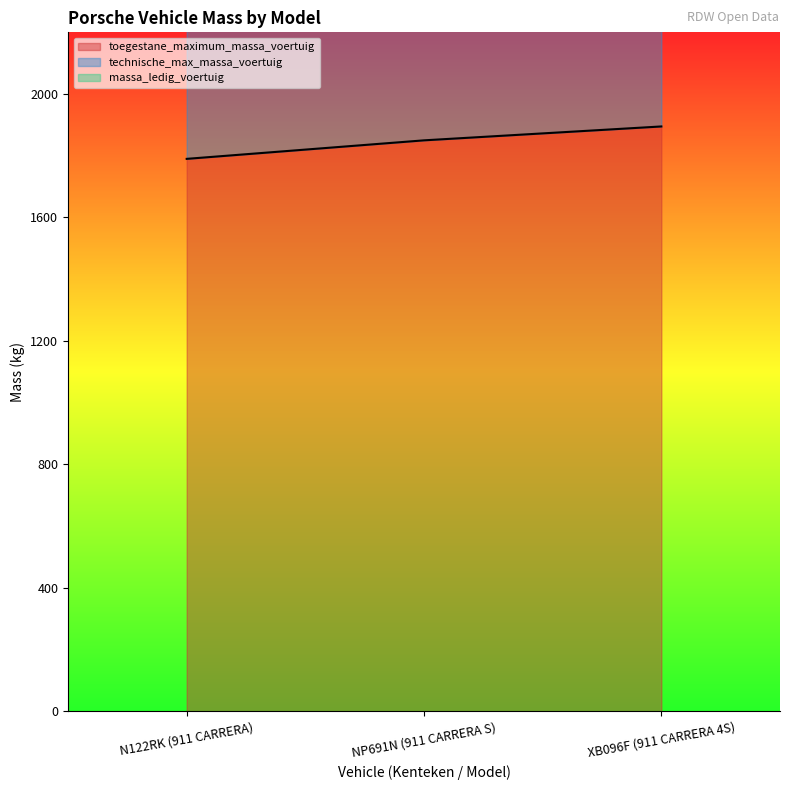

At which label is technische_max_massa_voertuig closest to 3685?

NP691N (911 CARRERA S)